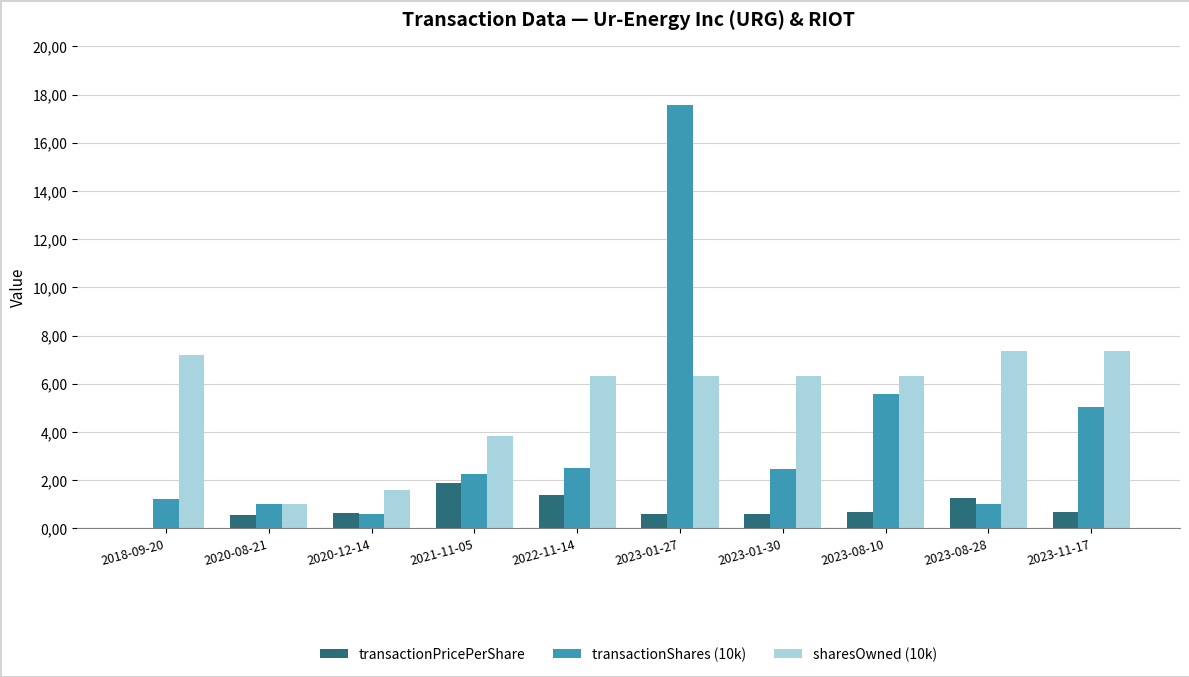

What is the maximum value shown in the chart?

17.6